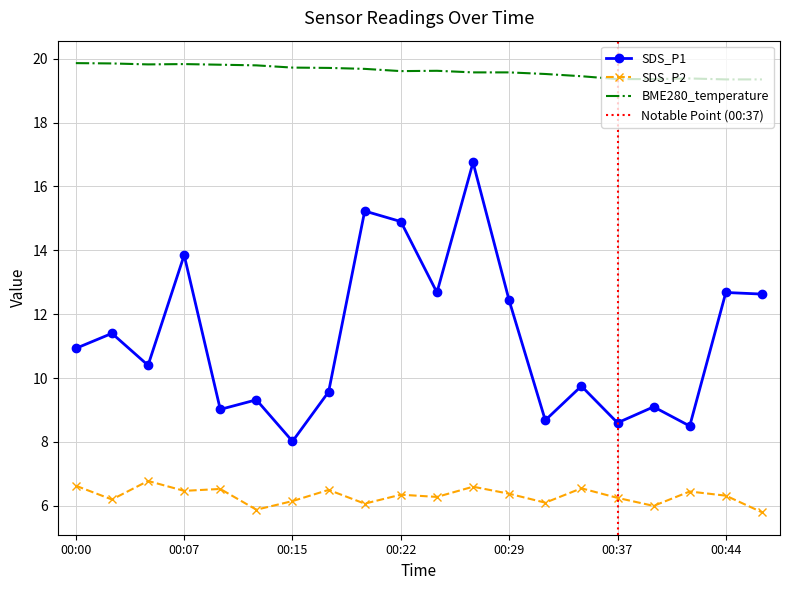

What is the maximum value shown in the chart?

19.9